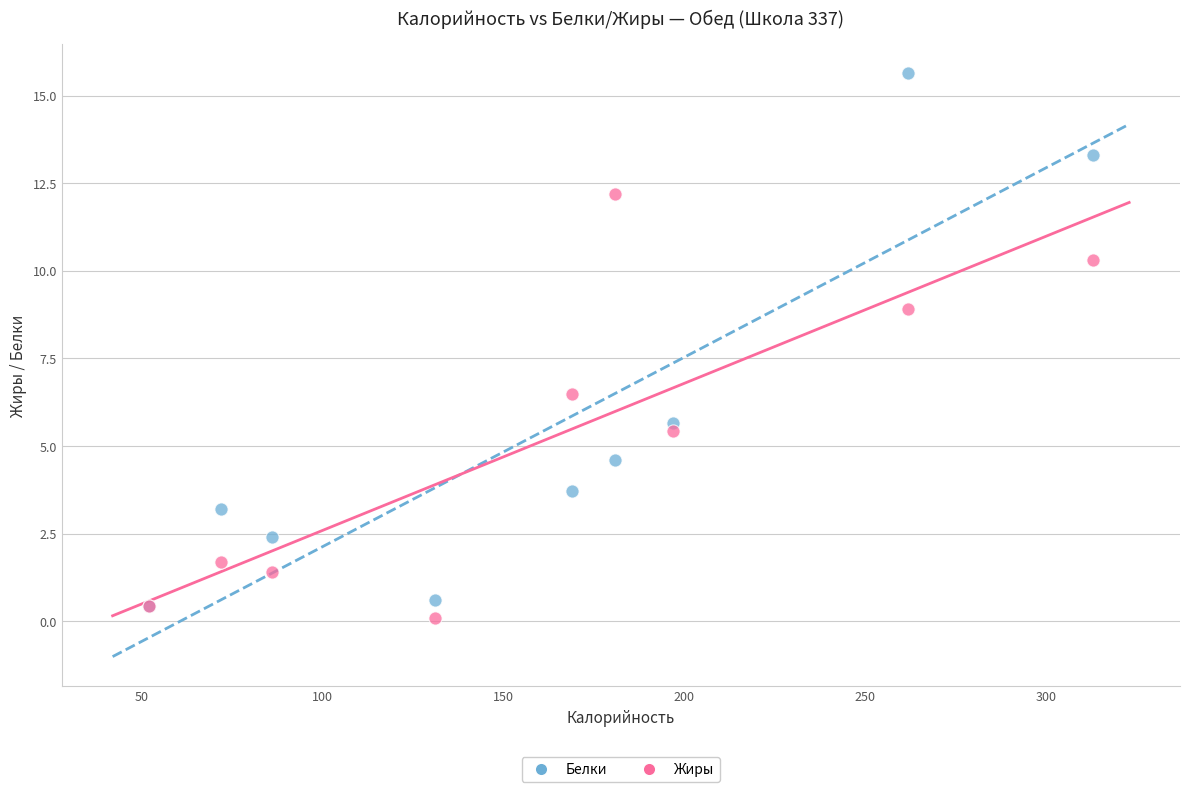

Across all series, what Y value is closest to 7?

6.5